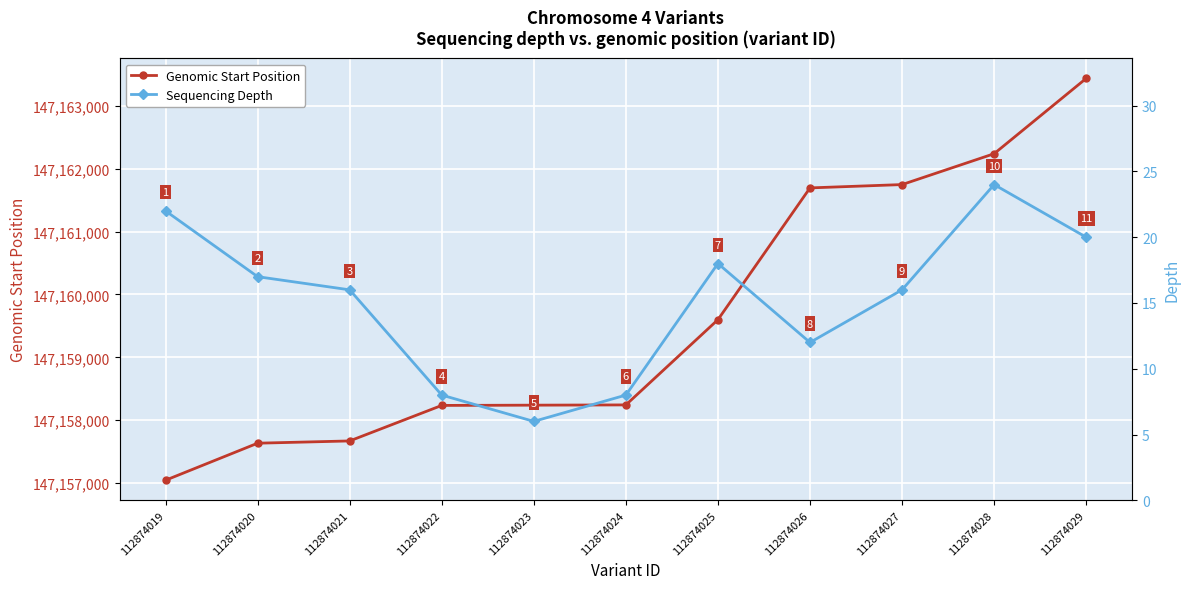

Reading left to right, what are all the values shown in this chart?

Genomic Start Position: 112874019=147157045	112874020=147157634	112874021=147157670	112874022=147158235	112874023=147158239	112874024=147158243	112874025=147159599	112874026=147161695	112874027=147161748	112874028=147162239	112874029=147163437
Sequencing Depth: 112874019=22	112874020=17	112874021=16	112874022=8	112874023=6	112874024=8	112874025=18	112874026=12	112874027=16	112874028=24	112874029=20